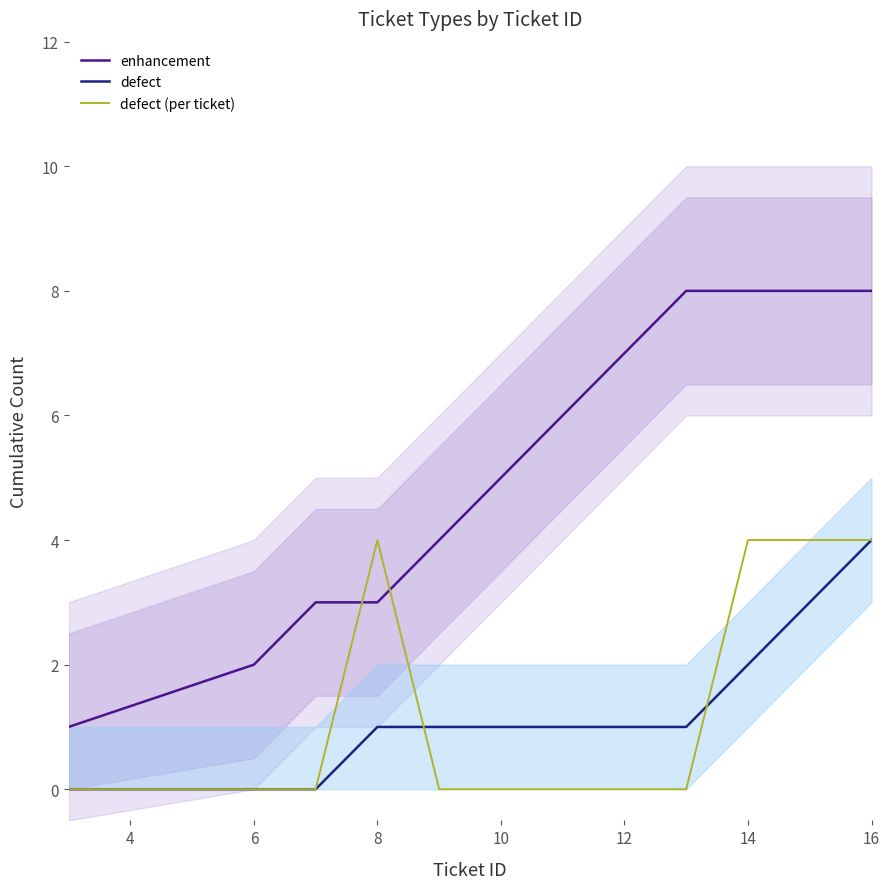

True or false: enhancement and defect cross at least once.

False